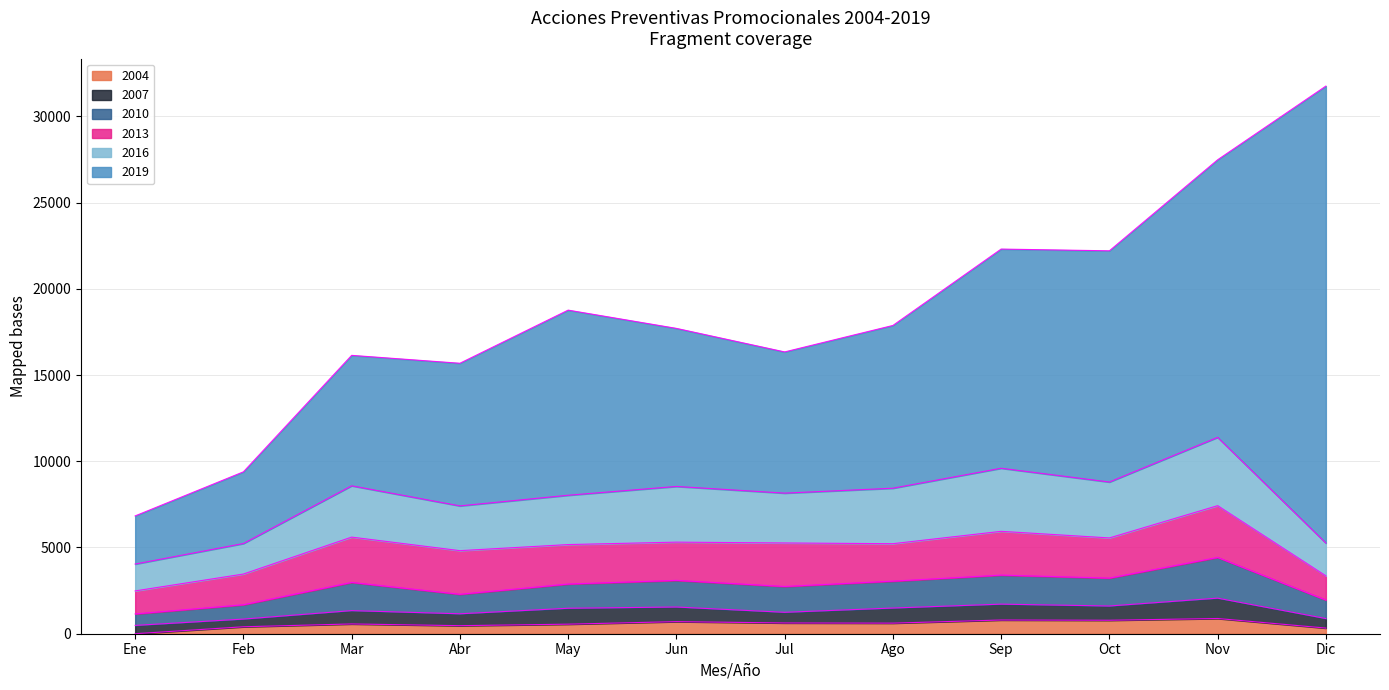

At which category is the sum across all series the highest?

Dic